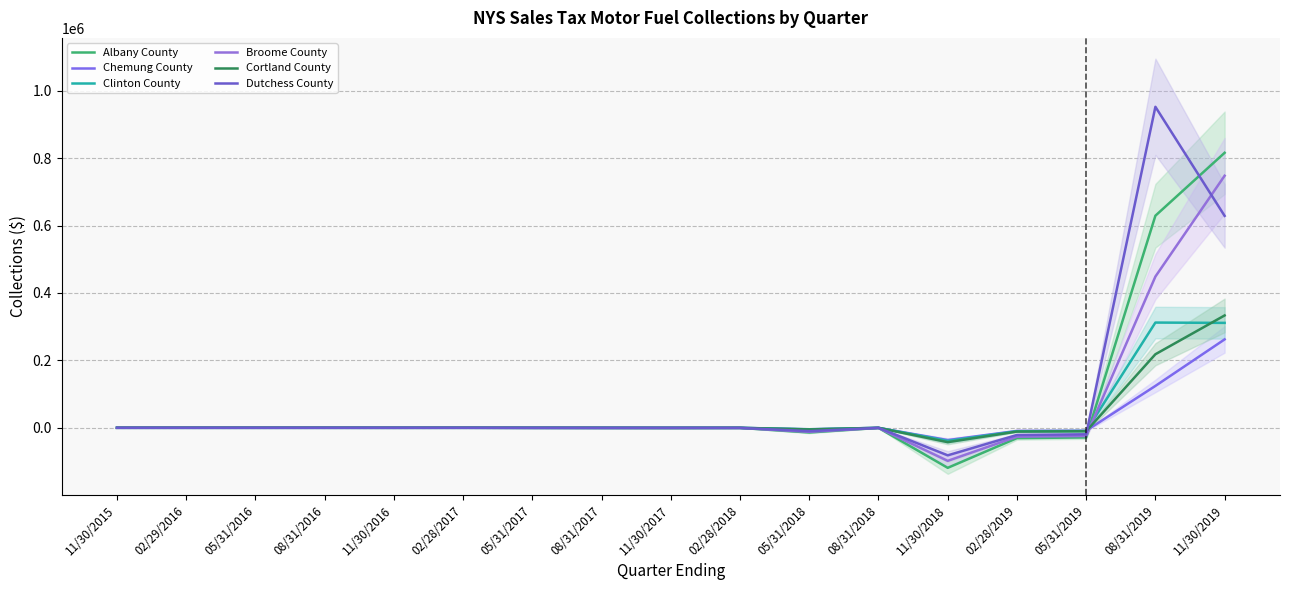

At 05/31/2017, list the series in order from smallest to largest.

Albany County, Broome County, Dutchess County, Clinton County, Cortland County, Chemung County